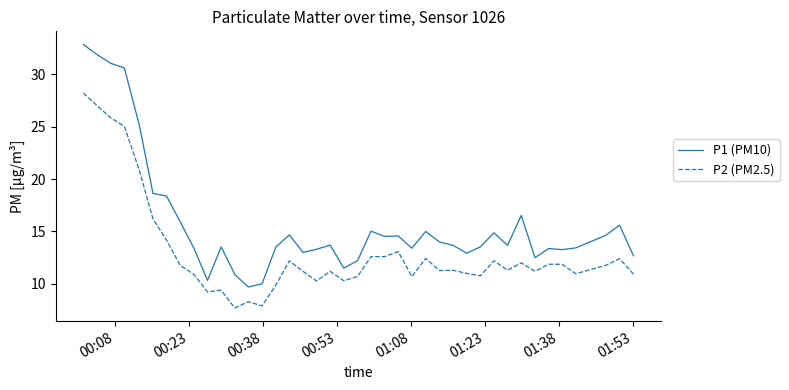

Which series has the widest spread of values?

P1 (PM10)